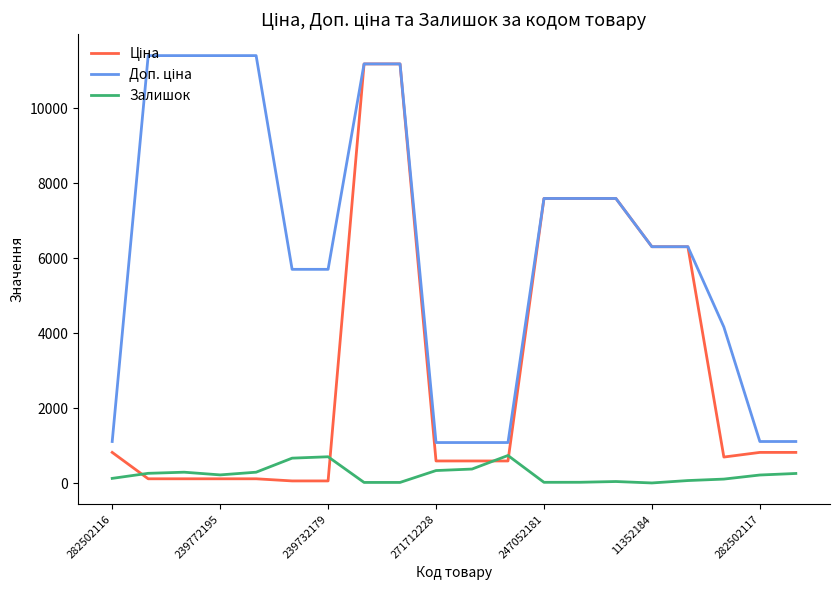

At how many categories does at least one series exceed 3311?

14